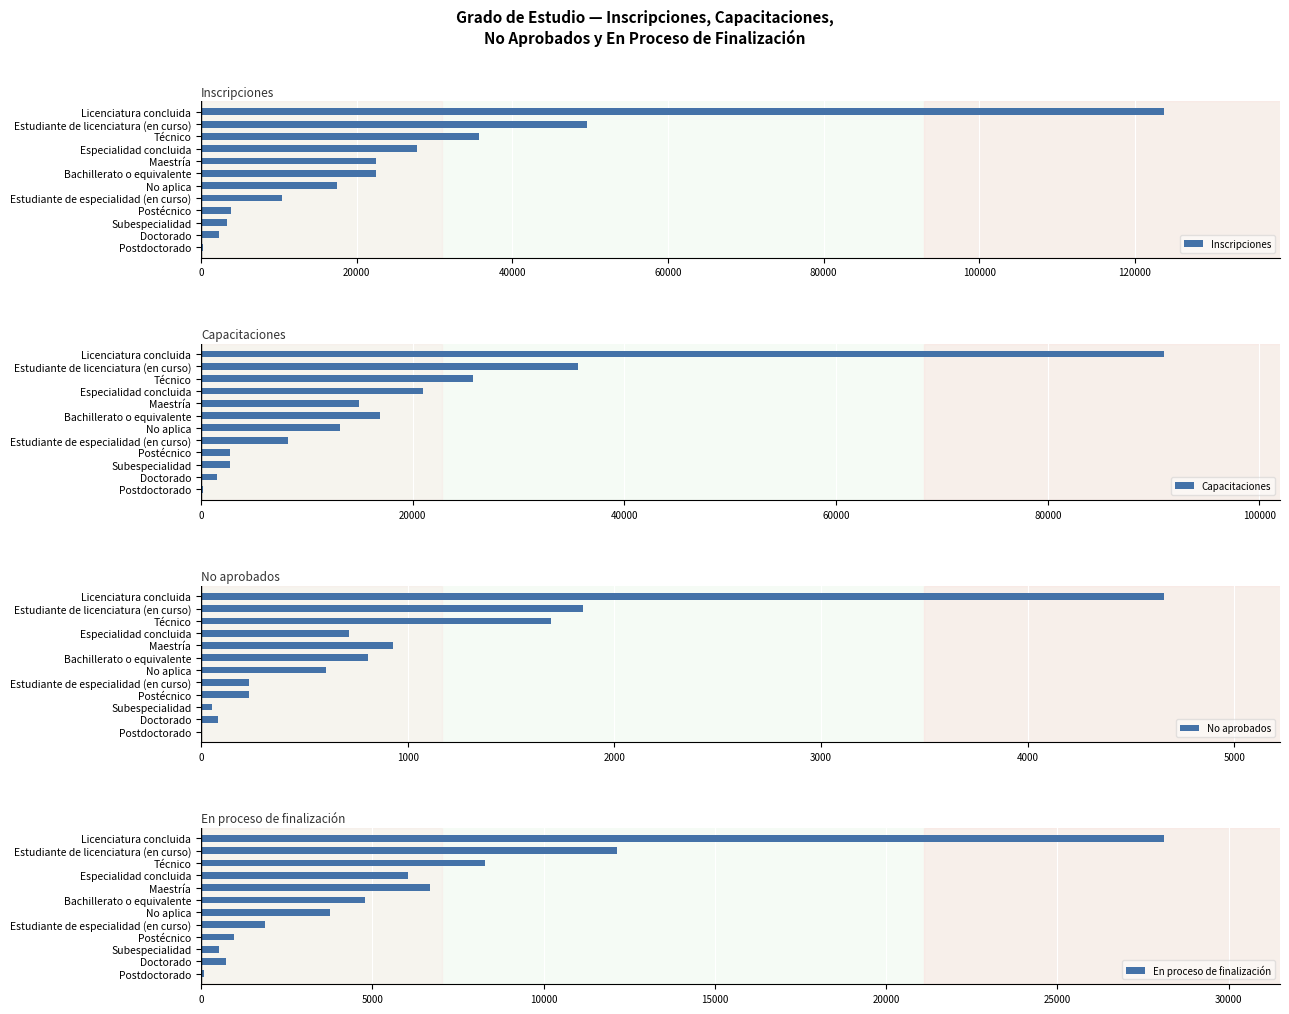

Read the En proceso de finalización value at No aplica.

3758